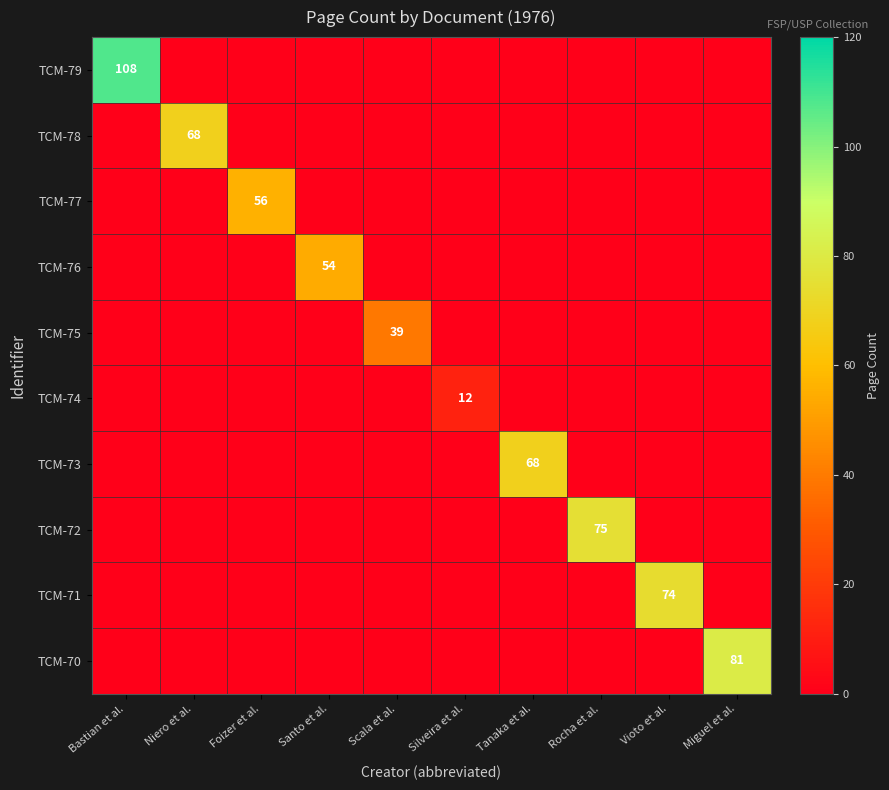

The TCM-73 series shows 68 at Tanaka et al.. True or false?

True